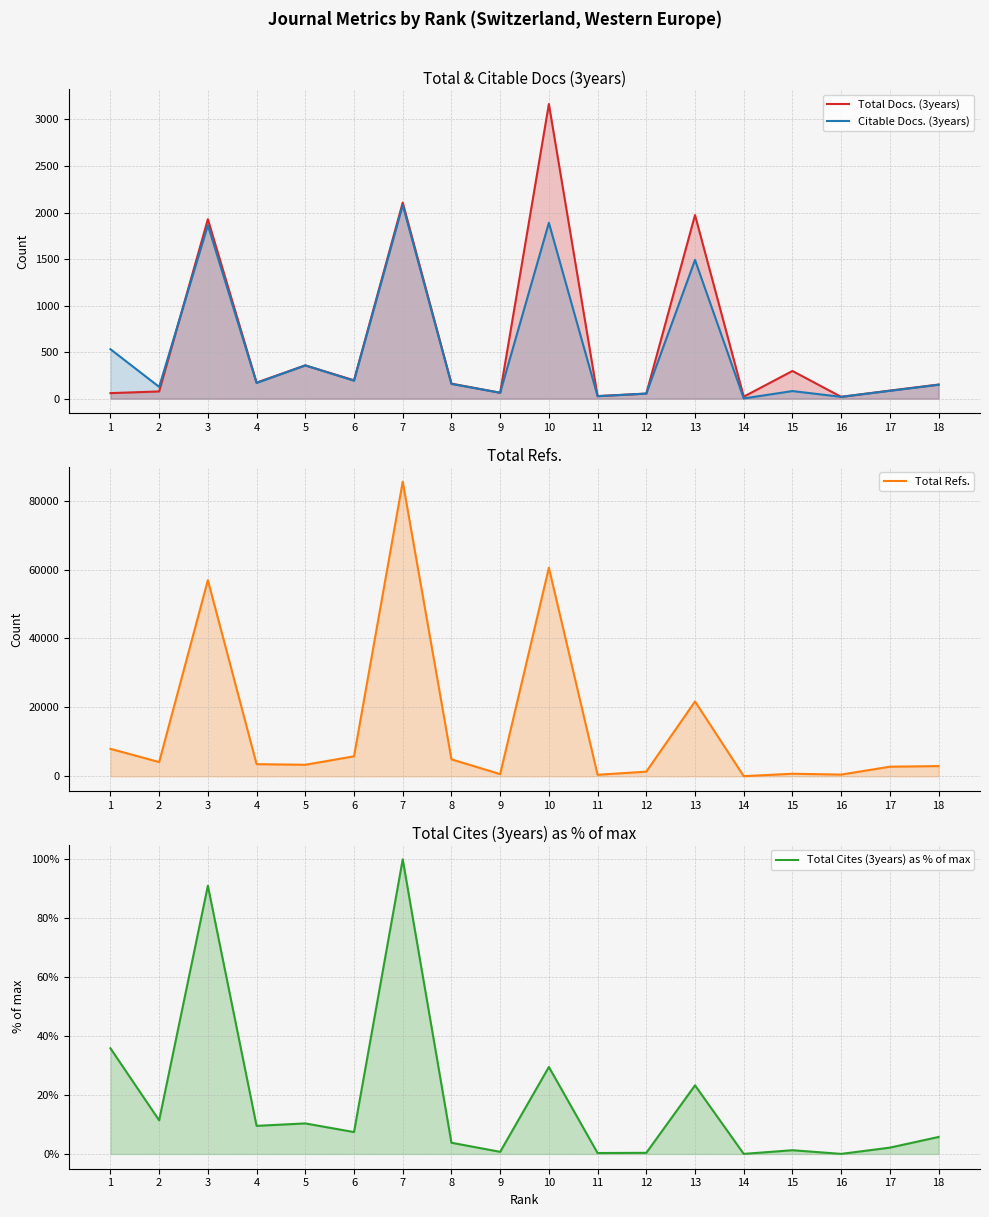

What is the sum of the Total Docs. (3years) values at 13 and 1?

2033.0